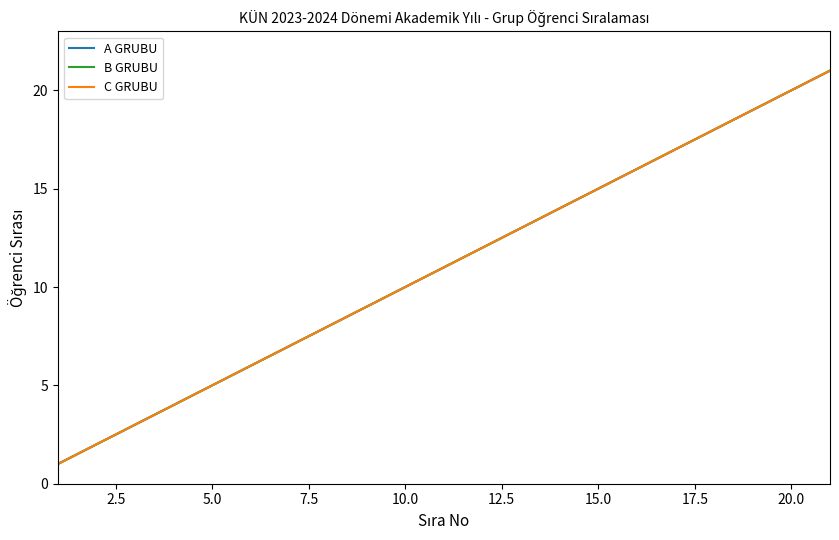

What is the difference between the maximum and second lowest values in the C GRUBU series?

19